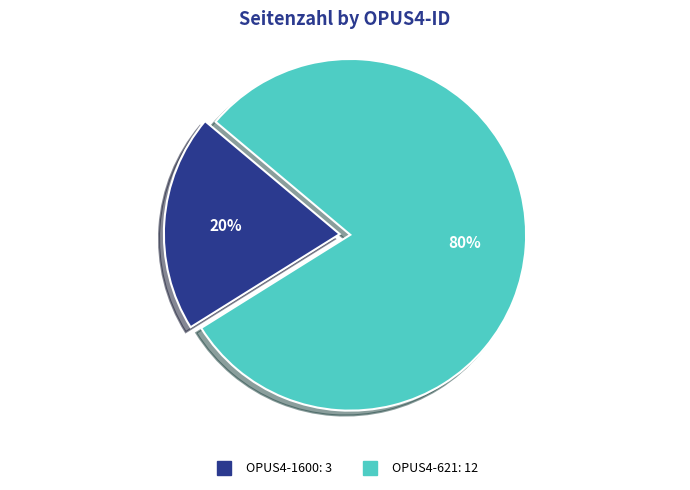

What percentage is the OPUS4-621 slice, to the nearest percent?

80%